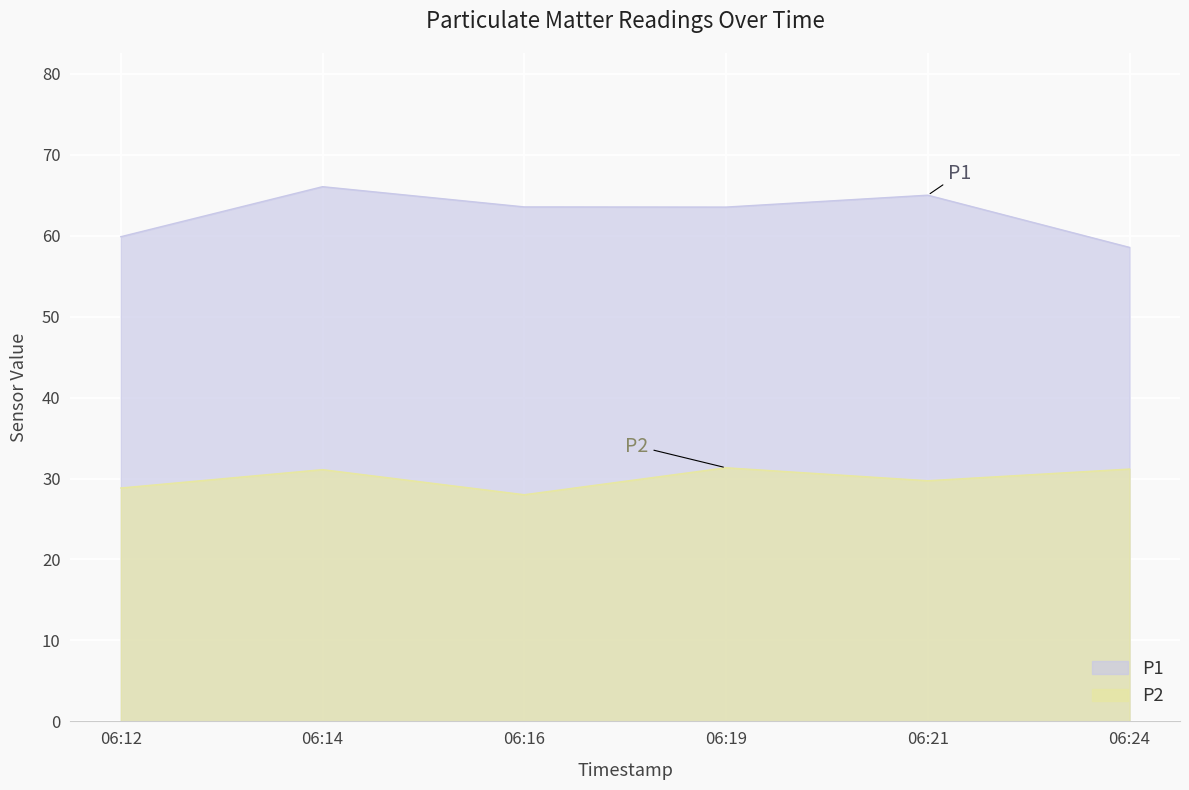

Rank the series by their average value, from lowest to highest.

P2, P1